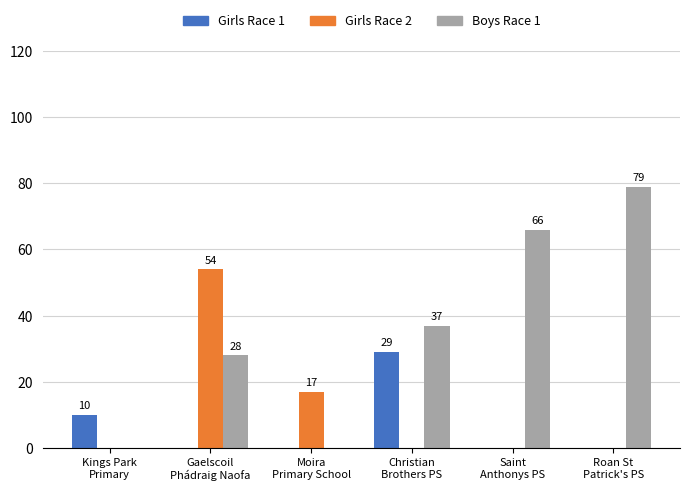

What is the total value across all series at Christian
Brothers PS?

66